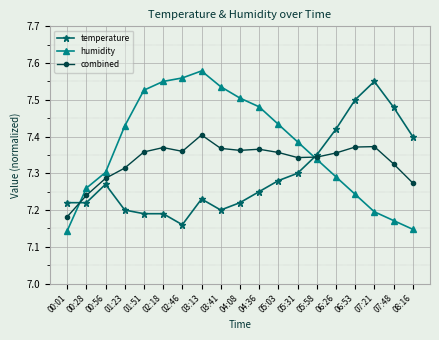

Which series changed the most between 00:28 and 02:18?

humidity